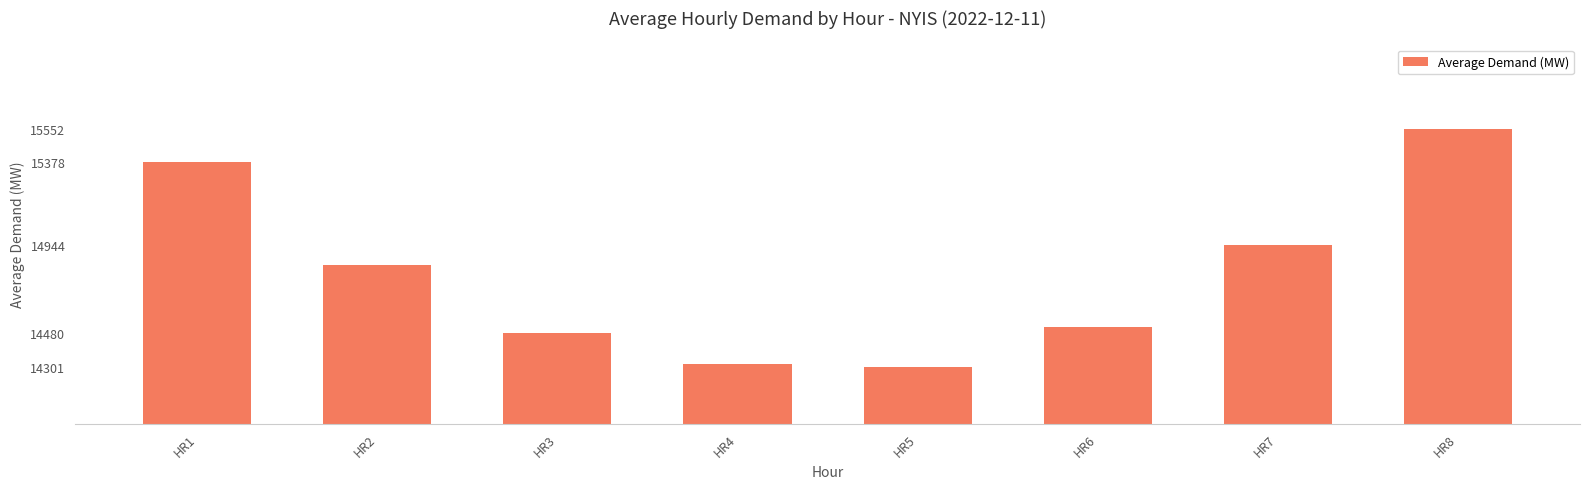

How many values are below 14836?

4